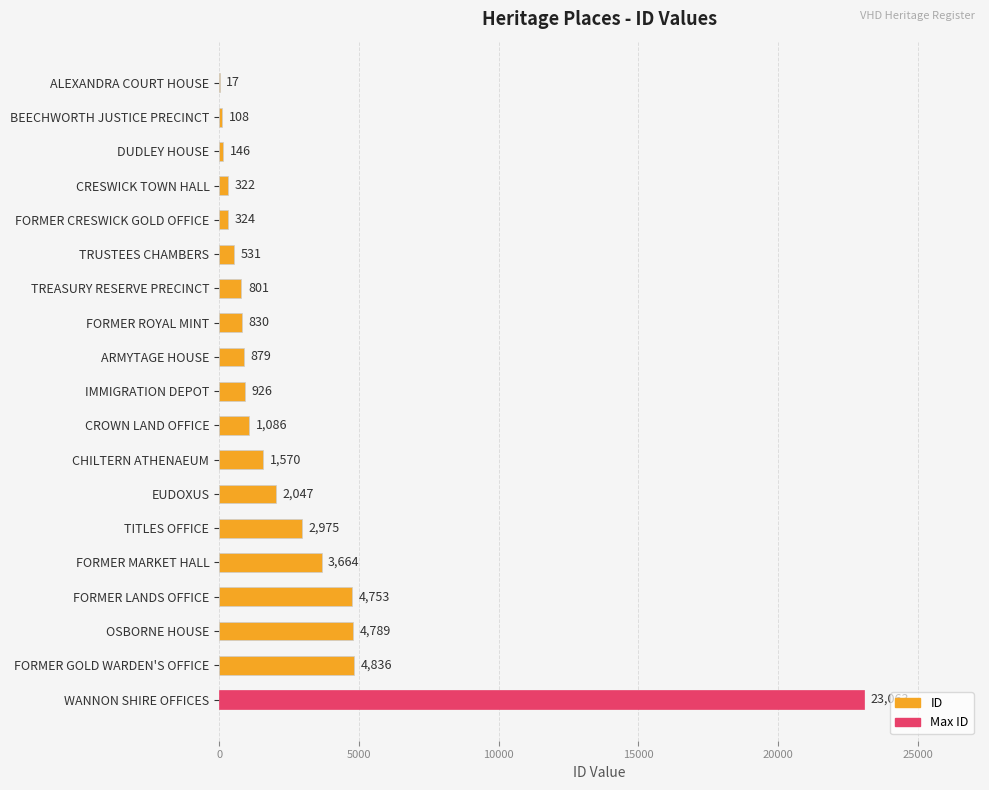

Reading bottom to top, what are all the values shown in this chart?

WANNON SHIRE OFFICES=23063	FORMER GOLD WARDEN'S OFFICE=4836	OSBORNE HOUSE=4789	FORMER LANDS OFFICE=4753	FORMER MARKET HALL=3664	TITLES OFFICE=2975	EUDOXUS=2047	CHILTERN ATHENAEUM=1570	CROWN LAND OFFICE=1086	IMMIGRATION DEPOT=926	ARMYTAGE HOUSE=879	FORMER ROYAL MINT=830	TREASURY RESERVE PRECINCT=801	TRUSTEES CHAMBERS=531	FORMER CRESWICK GOLD OFFICE=324	CRESWICK TOWN HALL=322	DUDLEY HOUSE=146	BEECHWORTH JUSTICE PRECINCT=108	ALEXANDRA COURT HOUSE=17